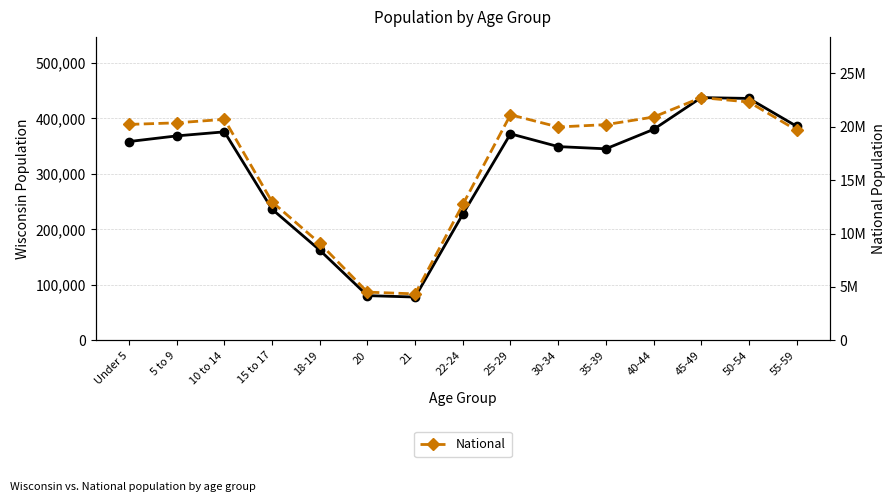

What is the value of the Wisconsin point at the 9th from the left?

372347